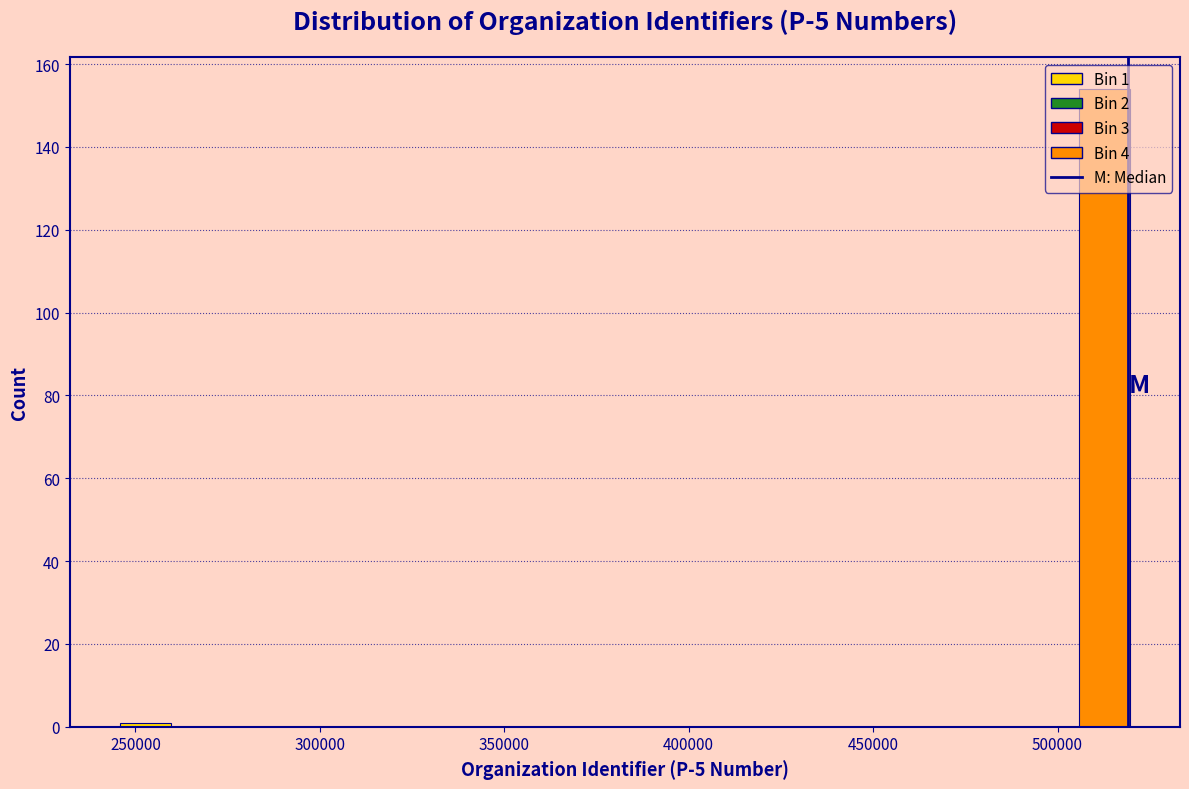

Read against the x-axis, roughly where is the centre of the tallest bar?

515000